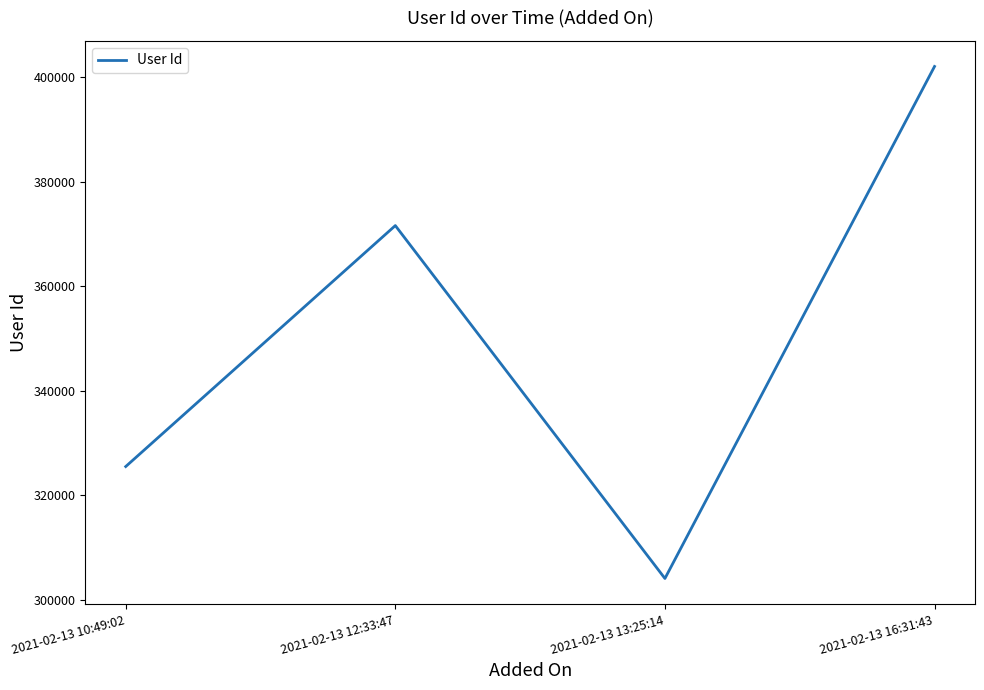

The value at 2021-02-13 13:25:14 is 63793. True or false?

False